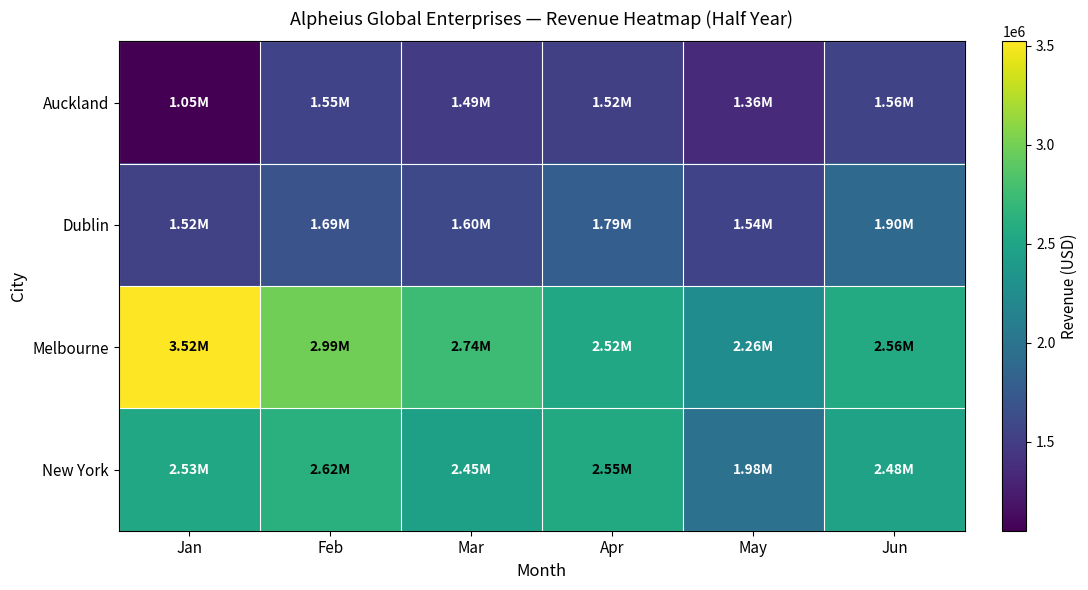

Reading left to right, transcribe all the data shown in this chart.

Auckland: Jan=1050254	Feb=1547000	Mar=1488369	Apr=1523124	May=1358654	Jun=1557147
Dublin: Jan=1524294	Feb=1685548	Mar=1599854	Apr=1789552	May=1542963	Jun=1896159
Melbourne: Jan=3521487	Feb=2985448	Mar=2741221	Apr=2521447	May=2255665	Jun=2558666
New York: Jan=2531225	Feb=2621889	Mar=2453999	Apr=2547441	May=1977558	Jun=2477332